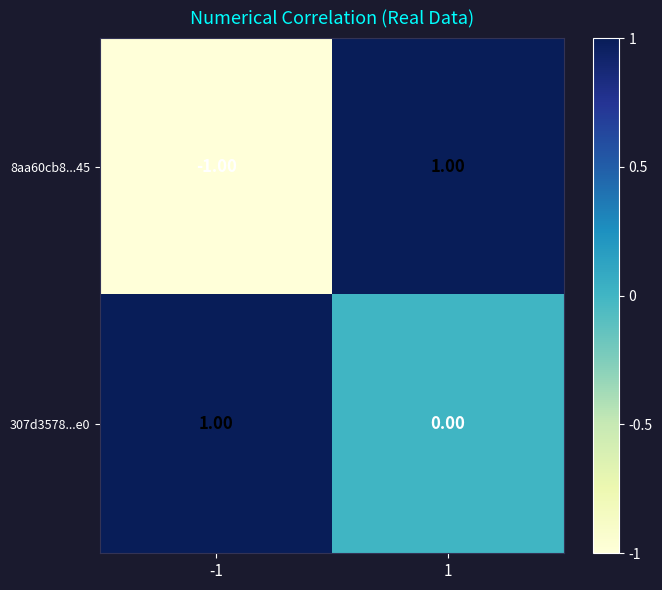

Which series has the largest range (max minus min)?

8aa60cb8...45